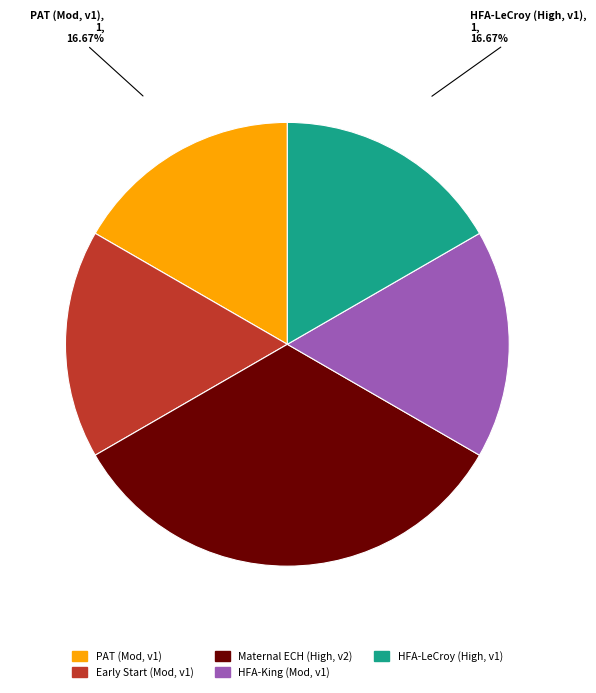

Approximately how many times larger is the value at HFA-LeCroy (High, v1) compared to PAT (Mod, v1)?

1.0